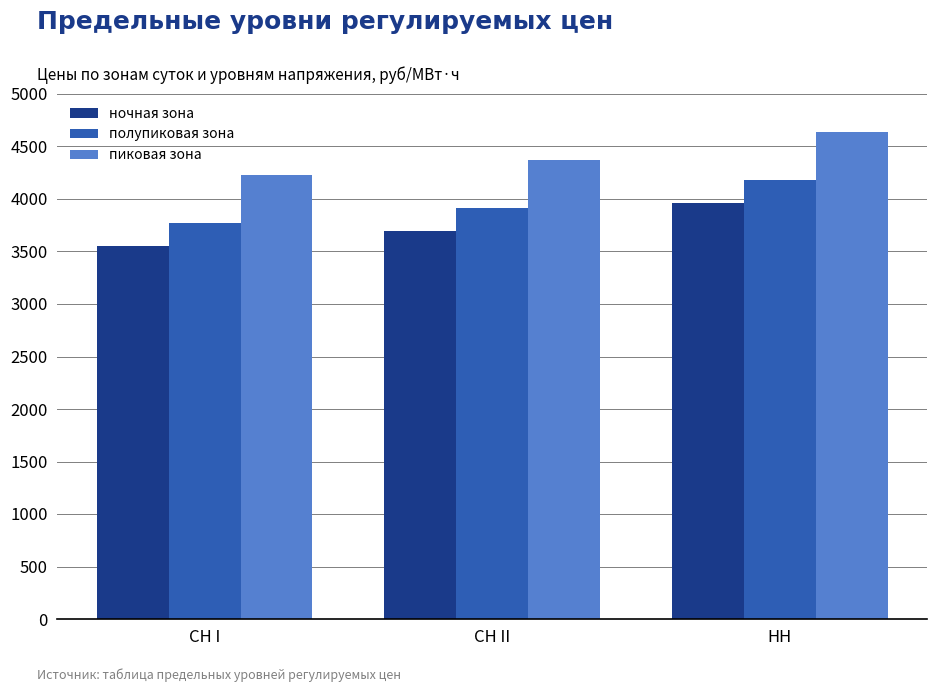

Reading left to right, list all the values displayed in this chart.

ночная зона: СН I=3553.2	СН II=3693.8	НН=3964.8
полупиковая зона: СН I=3770.0	СН II=3910.6	НН=4181.7
пиковая зона: СН I=4227.2	СН II=4367.9	НН=4638.9